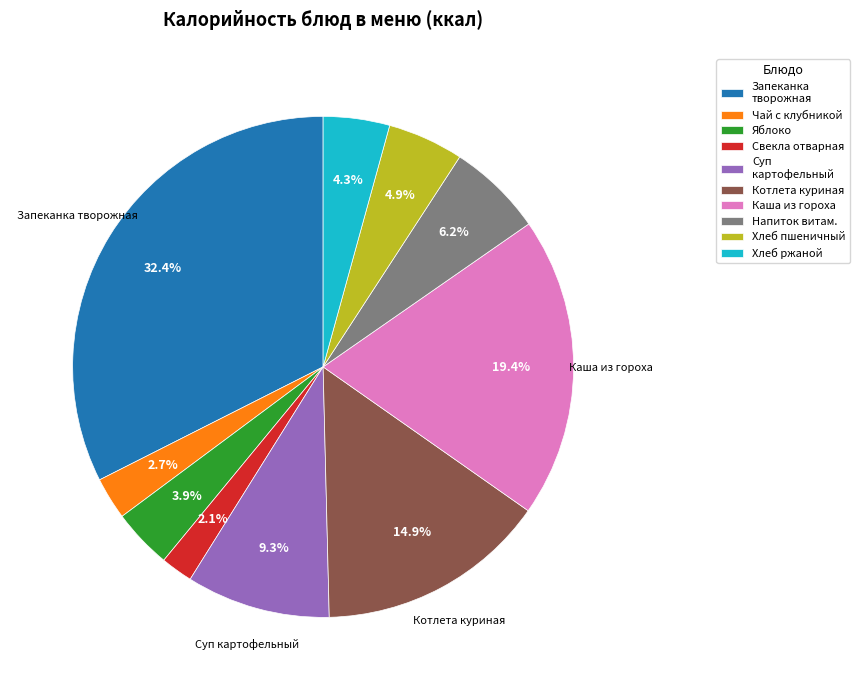

Approximately how many times larger is the value at Яблоко compared to Хлеб ржаной?

0.9